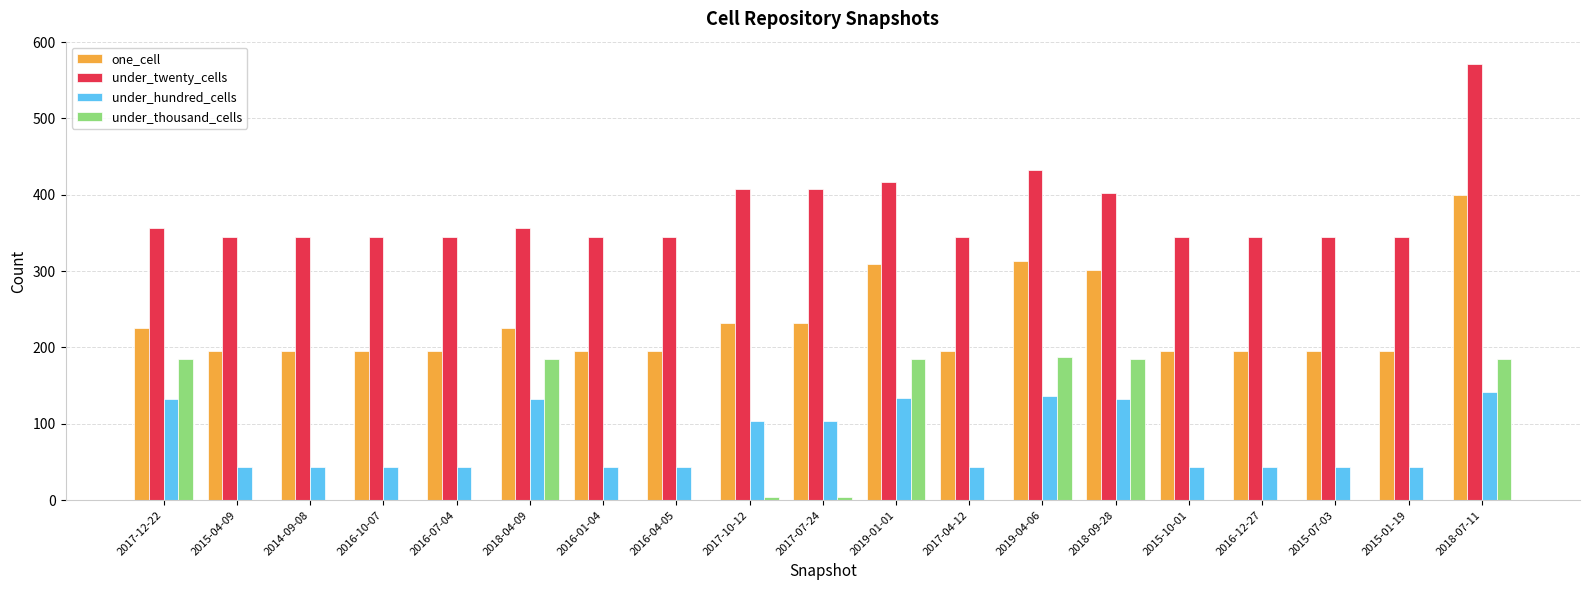

Is it true that one_cell equals 196 at 2015-04-09?

True